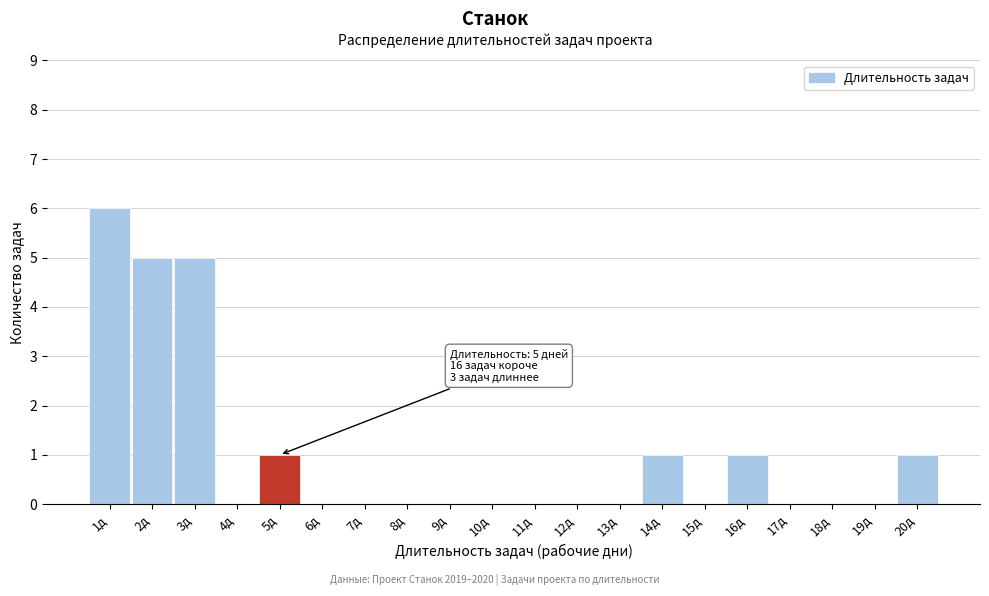

Over which range of the x-axis is the bar tallest?

0.5 to 1.5